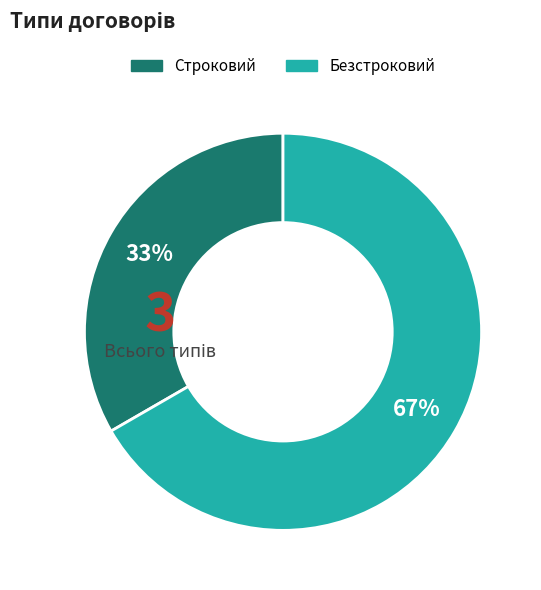

How many segments does this pie chart have?

2